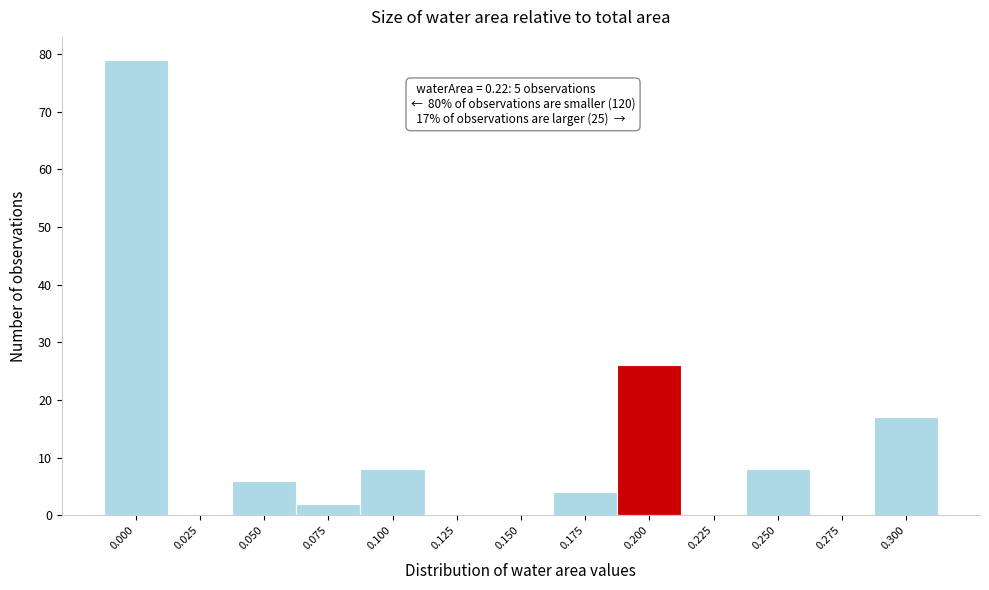

Reading left to right, extract all data points from this chart.

0.000=79	0.025=0	0.050=6	0.075=2	0.100=8	0.125=0	0.150=0	0.175=4	0.200=26	0.225=0	0.250=8	0.275=0	0.300=17